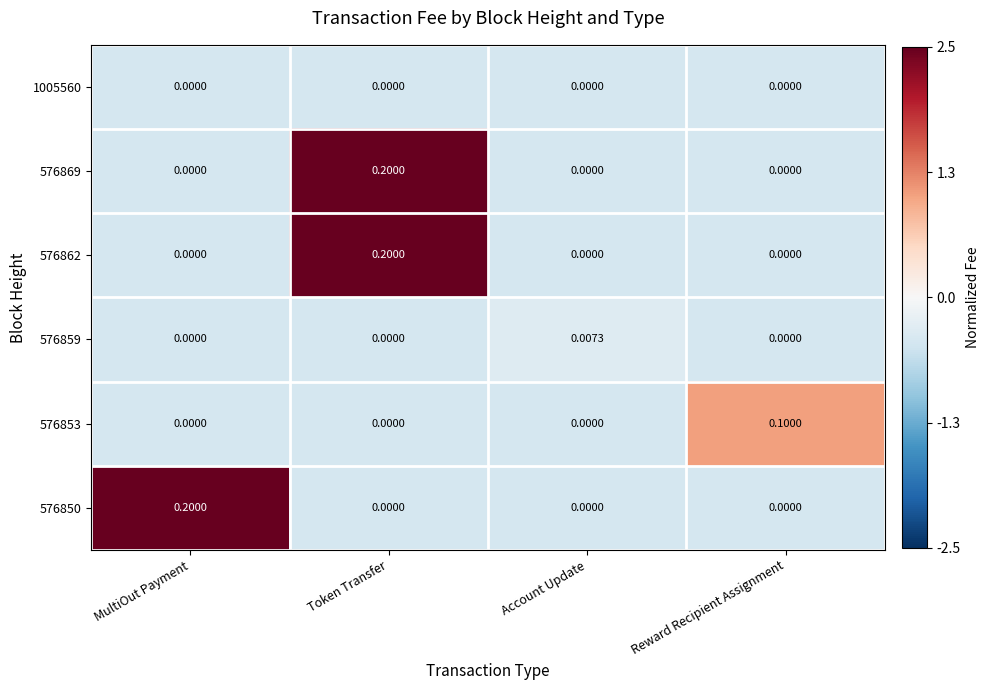

What is the difference between the highest and lowest values at MultiOut Payment?

0.2